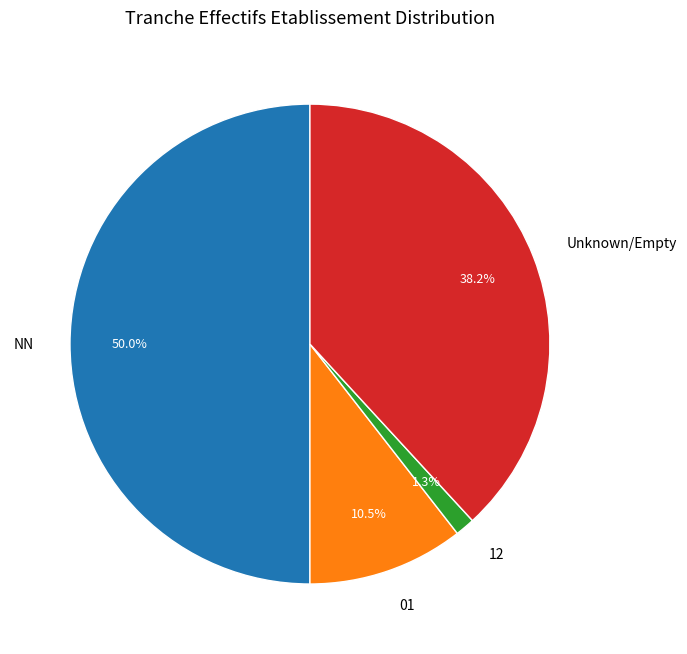

Combined, do NN and 12 account for over 50%?

Yes